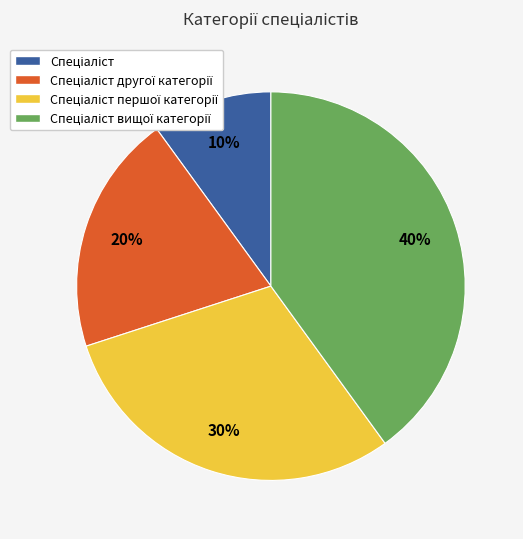

Is there any slice that represents more than half of the pie?

No